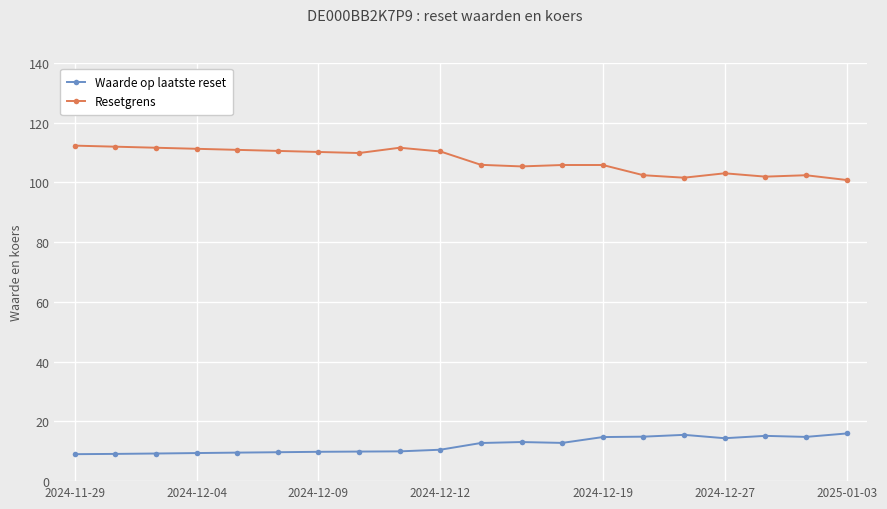

Count the number of data series in this chart.

2